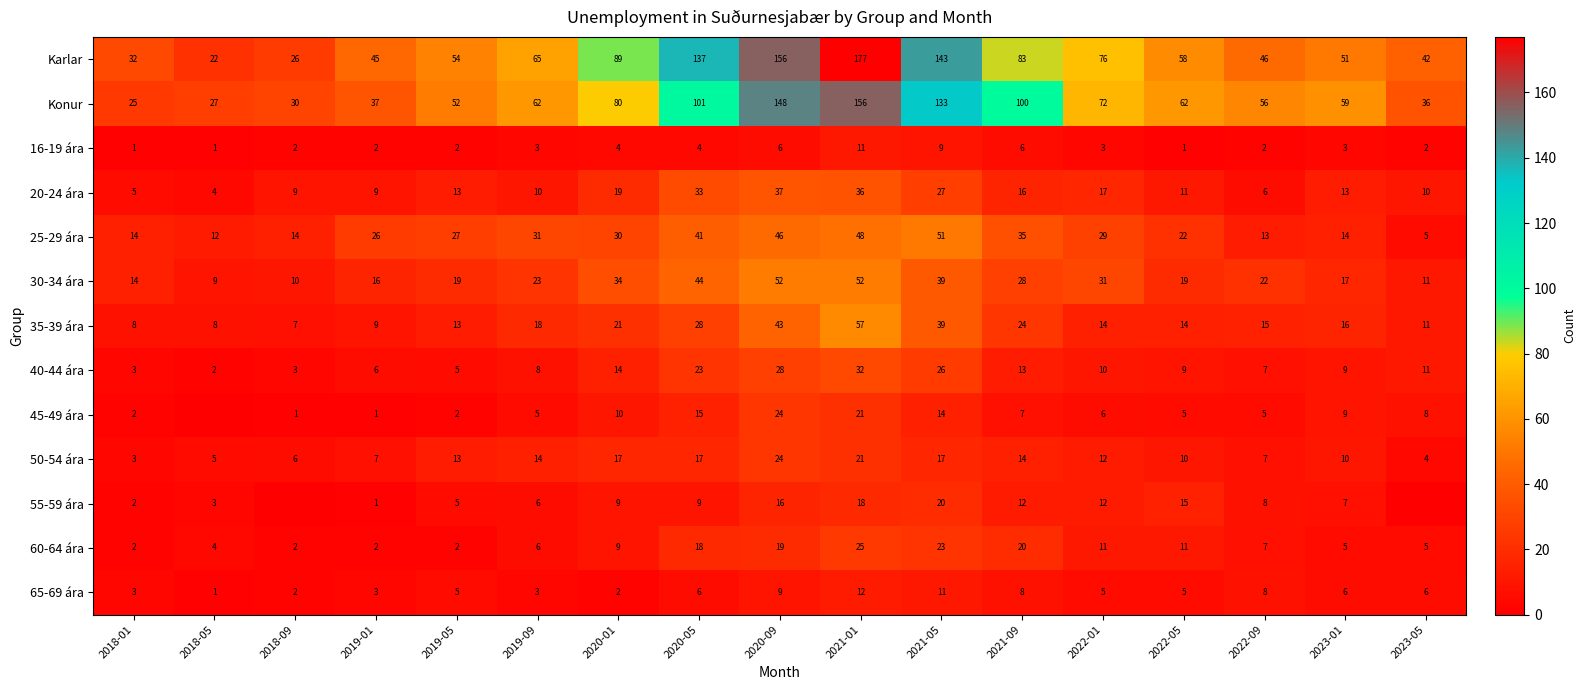

The value of 65-69 ára at 2021-05 is 11. True or false?

True